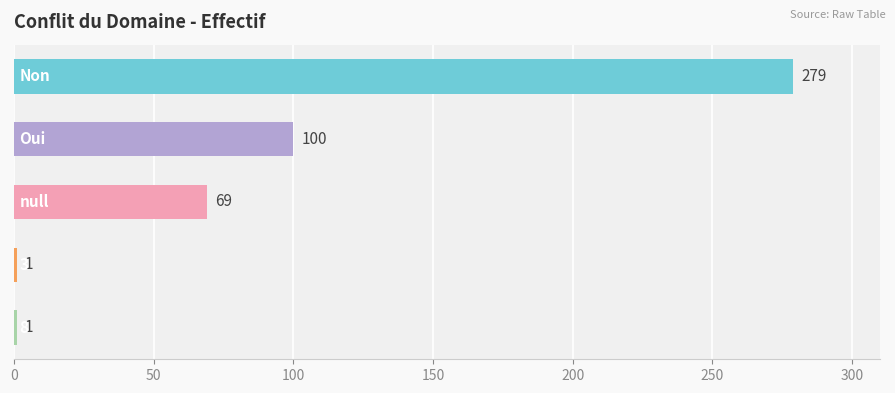

How many values are between 1 and 100?

4